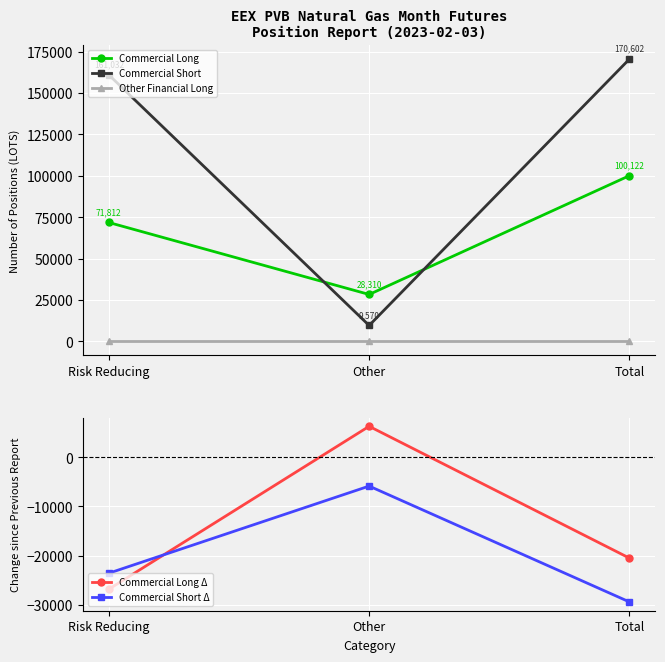

What are all the series names shown in the legend?

Commercial Long, Commercial Short, Other Financial Long, Commercial Long Δ, Commercial Short Δ